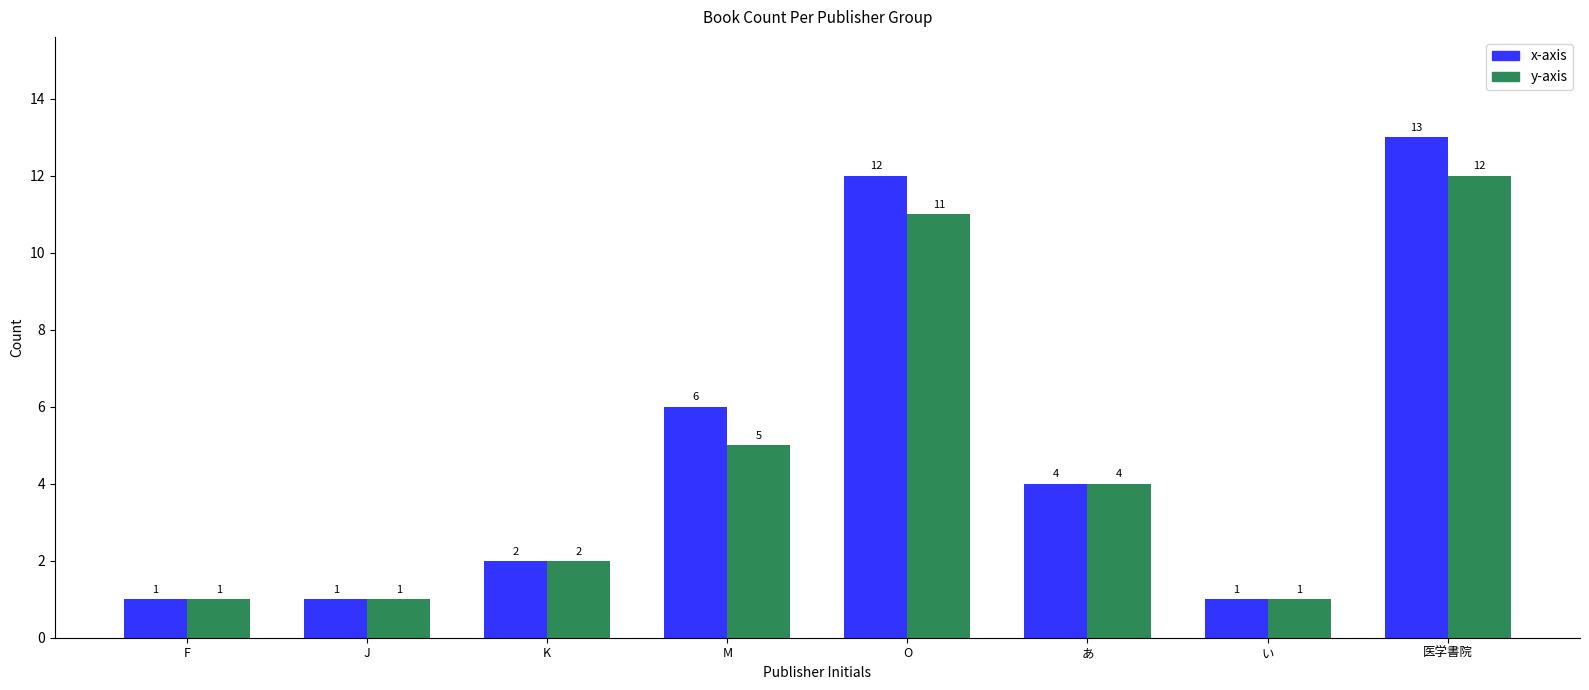

What is the sum of all x-axis values?

40